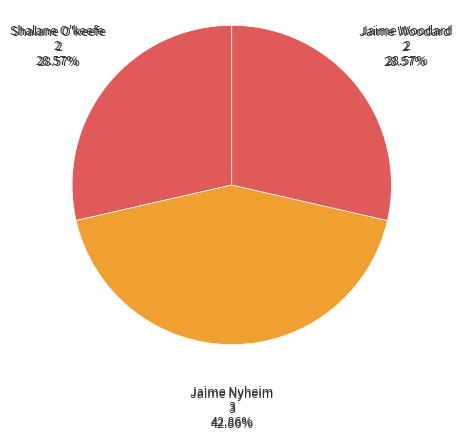

What is the smallest slice in the pie chart?

Shalane O'keefe